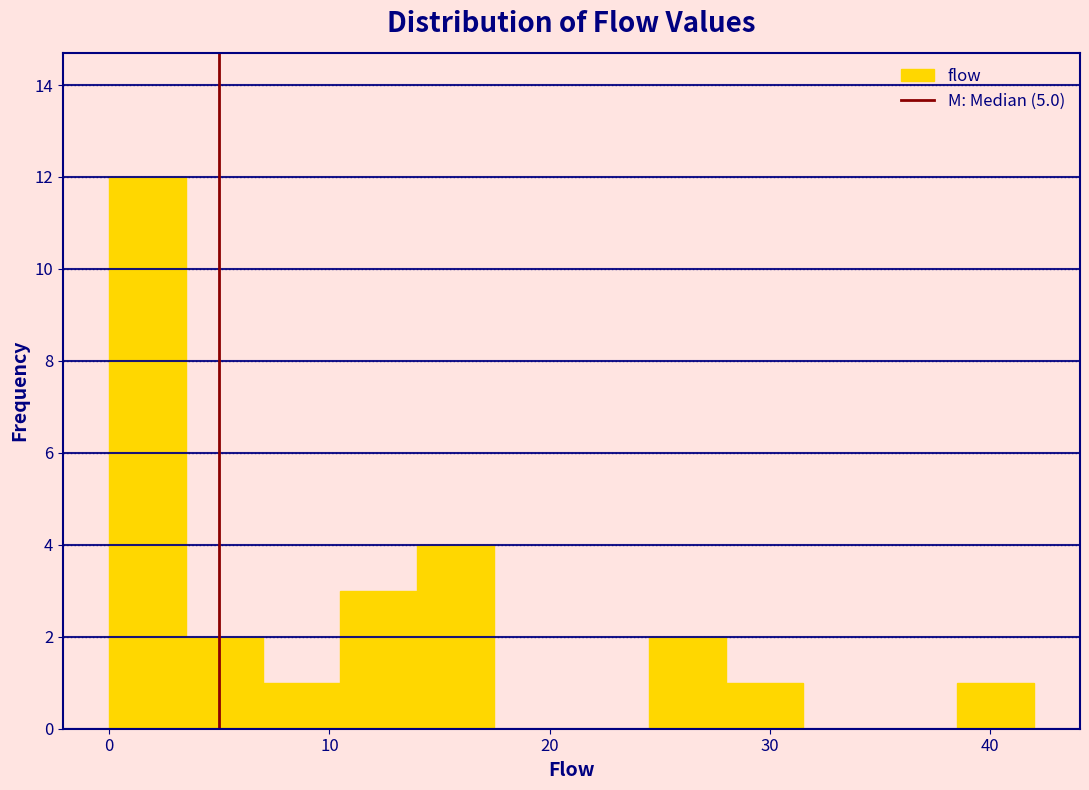

Read against the x-axis, roughly where is the centre of the tallest bar?

2